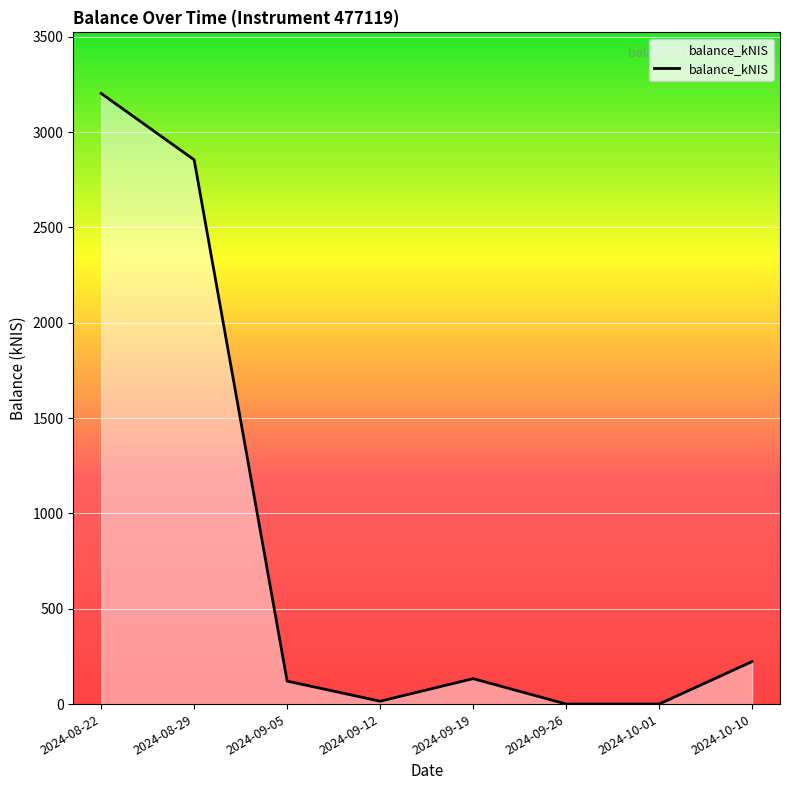

What is the smallest value displayed?

0.1